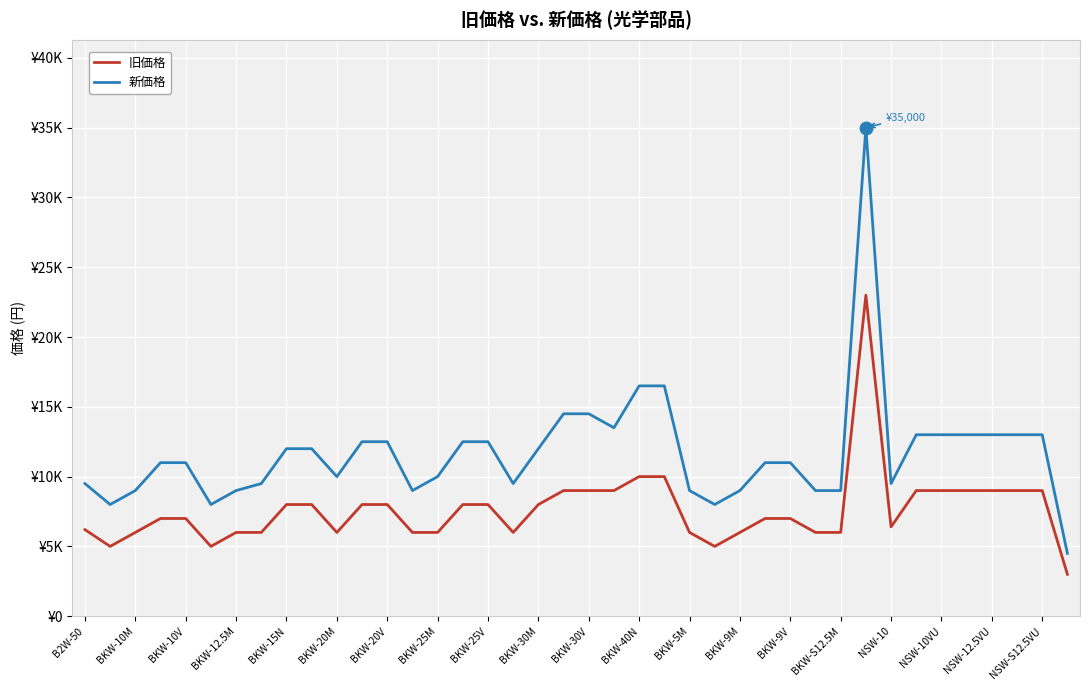

What are all the series names shown in the legend?

旧価格, 新価格